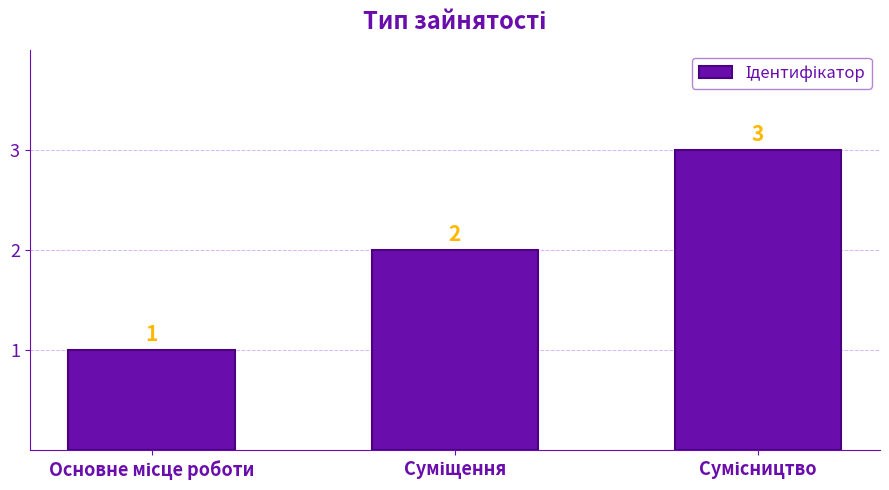

Reading left to right, list all the values displayed in this chart.

1	2	3